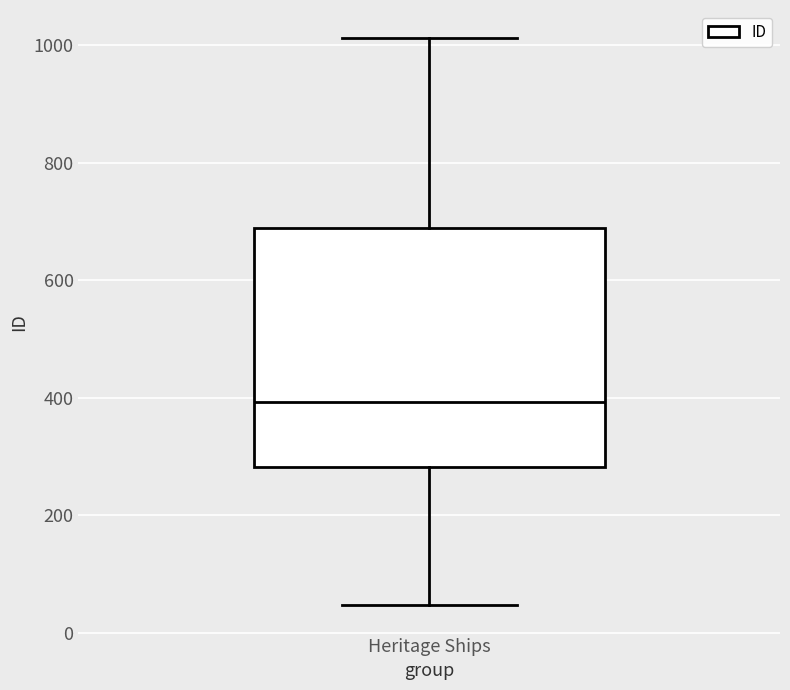

Transcribe this box plot: give where the median line is, the range the box spans, and where the two whiskers end, as read against the y-axis. The values are not printed on the chart, so give them approximately, as read against the axis.

median 400, box 280 to 700, whiskers 40 to 1020